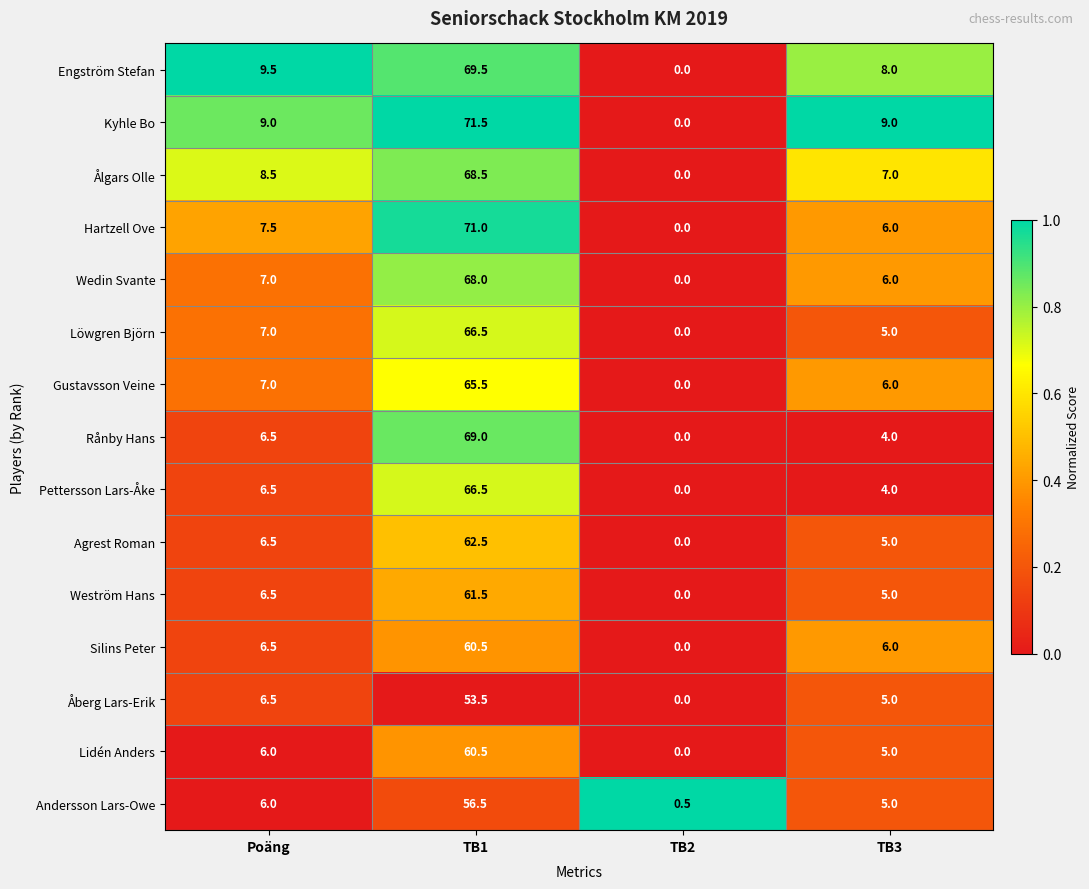

True or false: Ålgars Olle has a value of 21.5 at TB2.

False